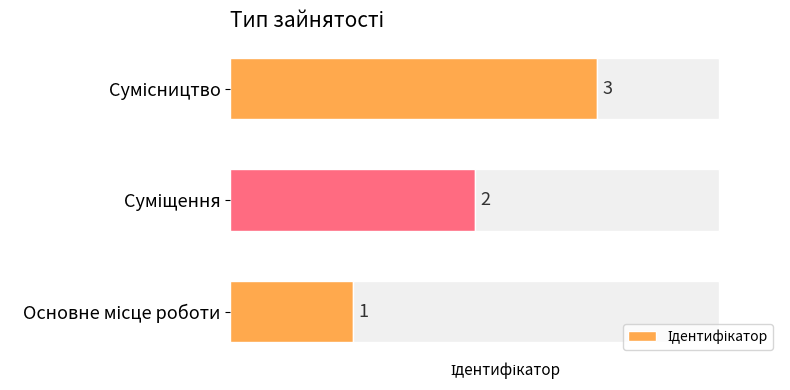

What is the average value?

2